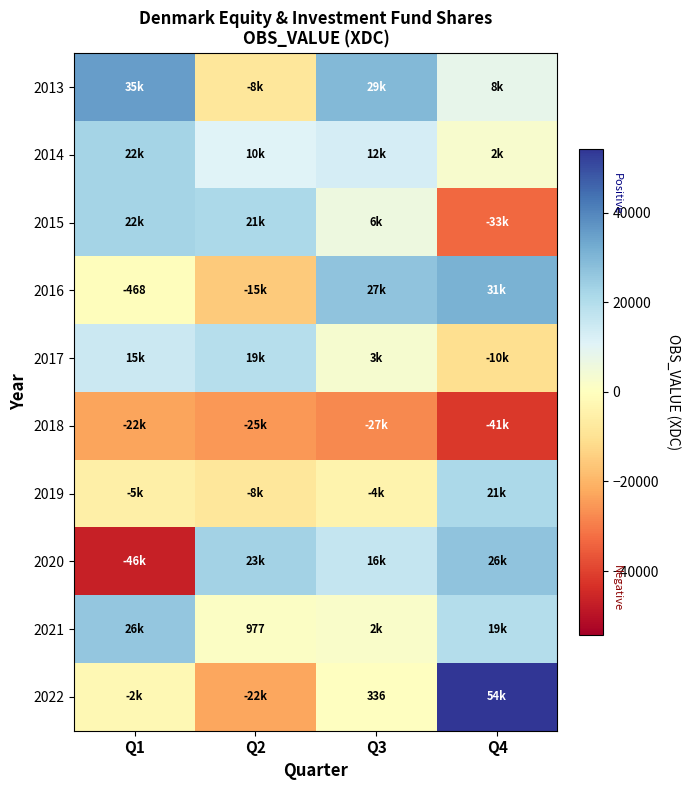

What value does the 2017 series have at Q3, to the nearest 100?

3300